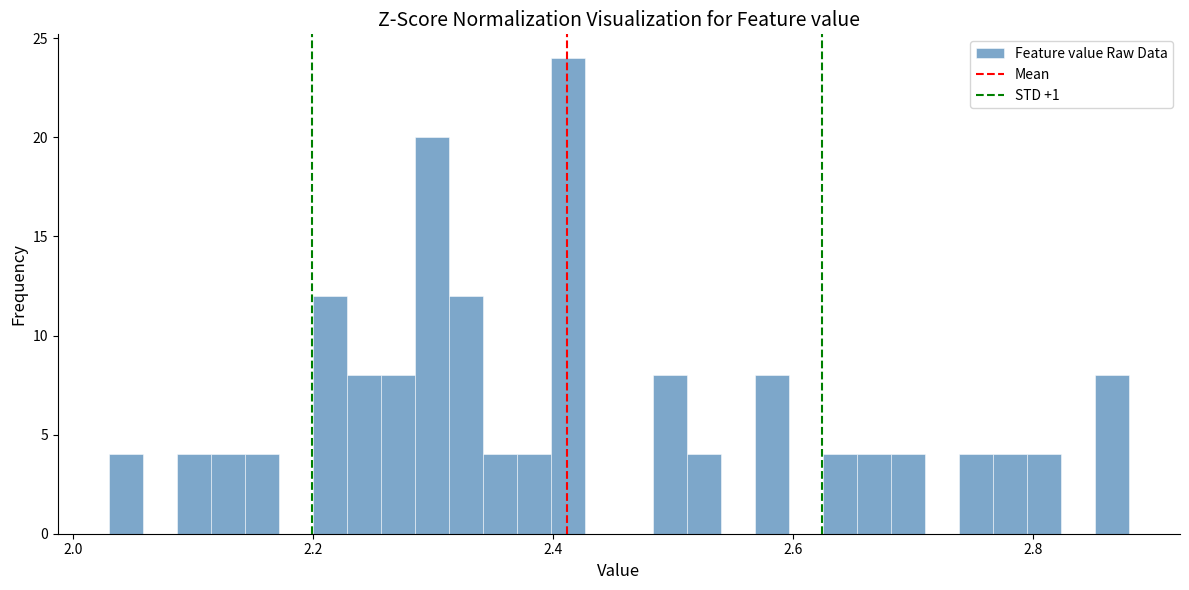

Around what value on the x-axis is the tallest bar? Give the approximate position of its centre, as read against the axis.

2.42